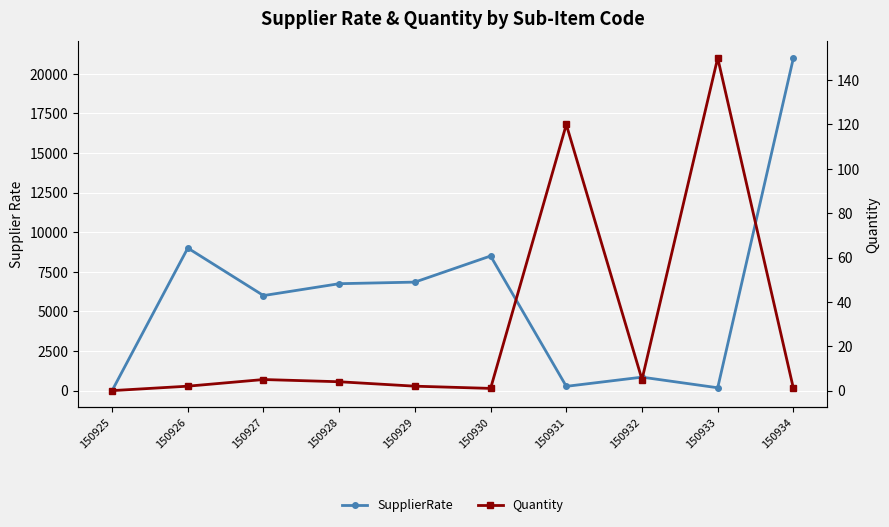

True or false: Quantity and SupplierRate cross at least once.

False